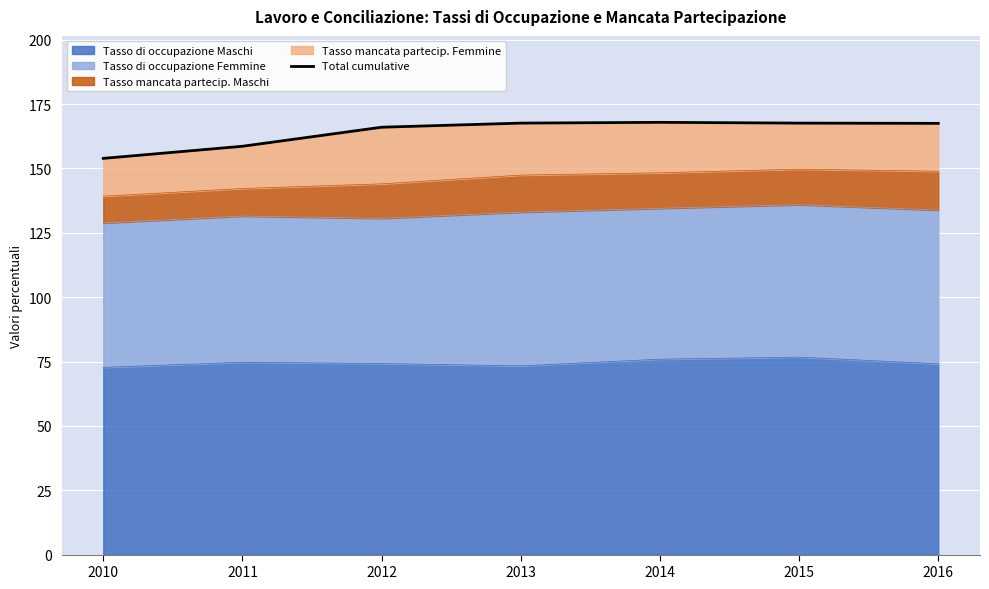

The value at 2013 is 291.7. True or false?

False